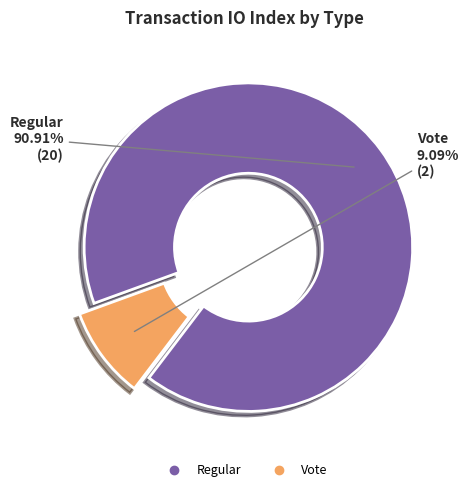

To the nearest percent, what is the difference between the Vote and Regular slice percentages?

82%